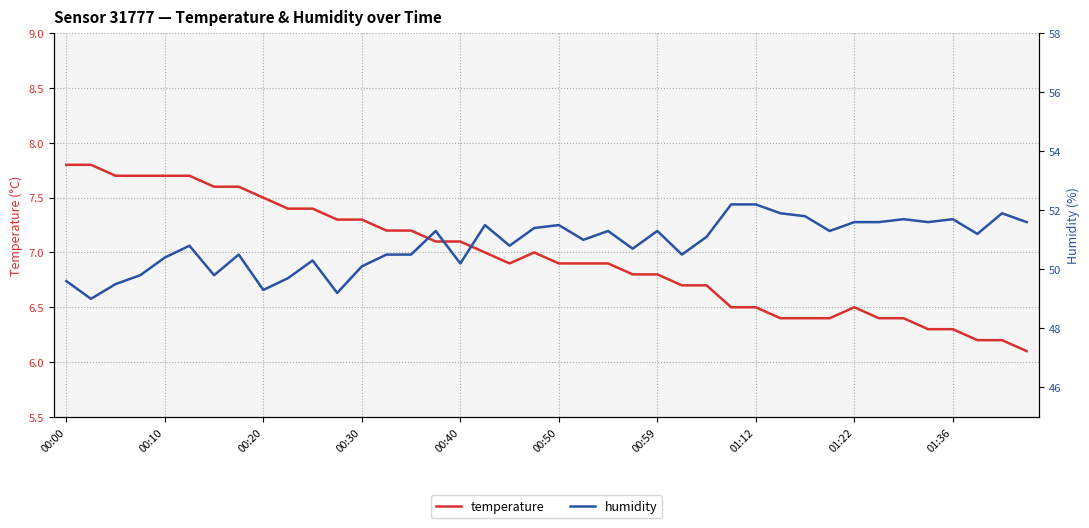

Does the chart display data point markers on the line(s)?

No